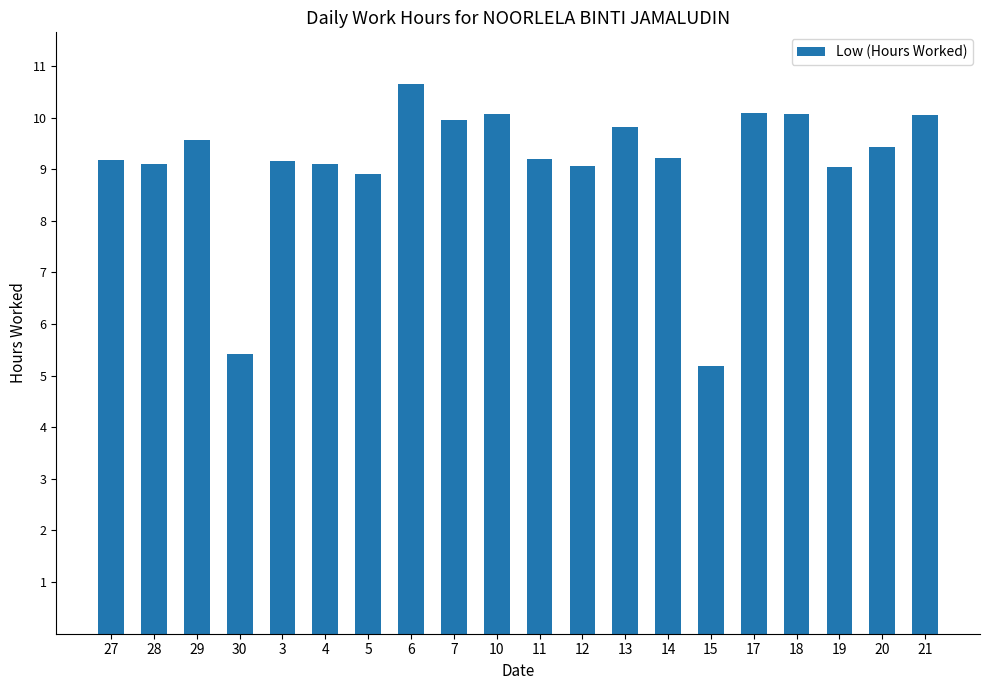

What is the minimum value shown in the chart?

5.2